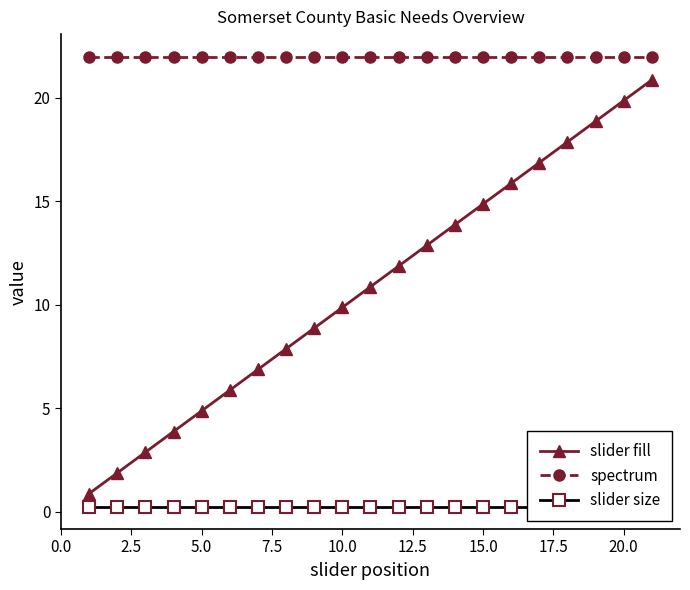

What is the minimum value shown in the chart?

0.2